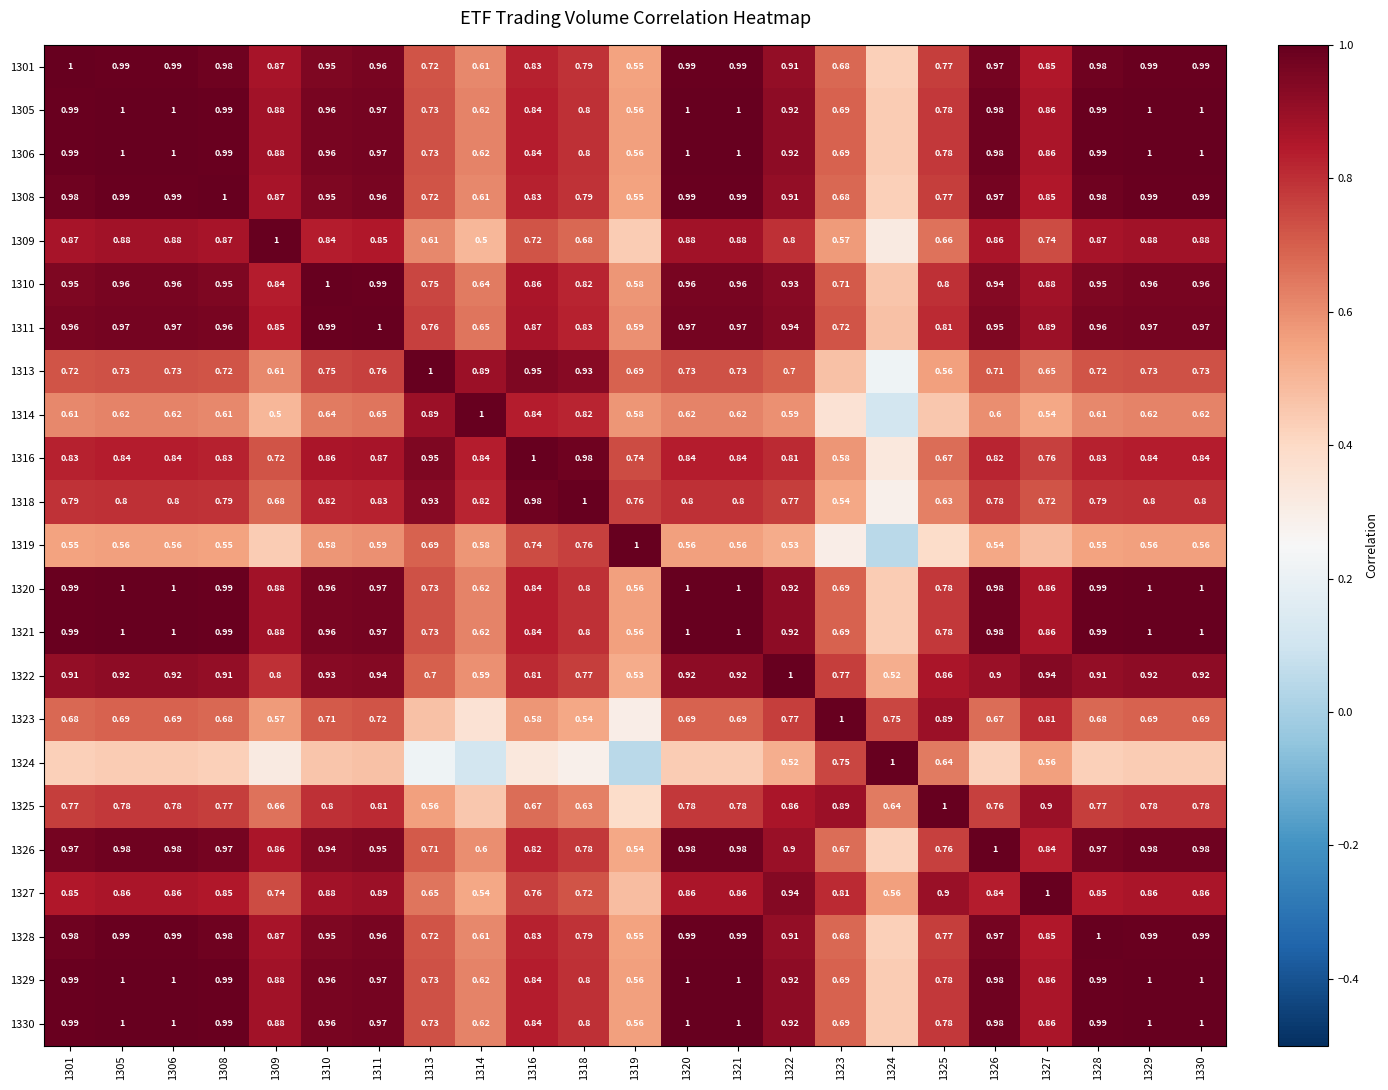

Is the value of 1323 at 1325 greater than the value of 1322 at 1326?

No